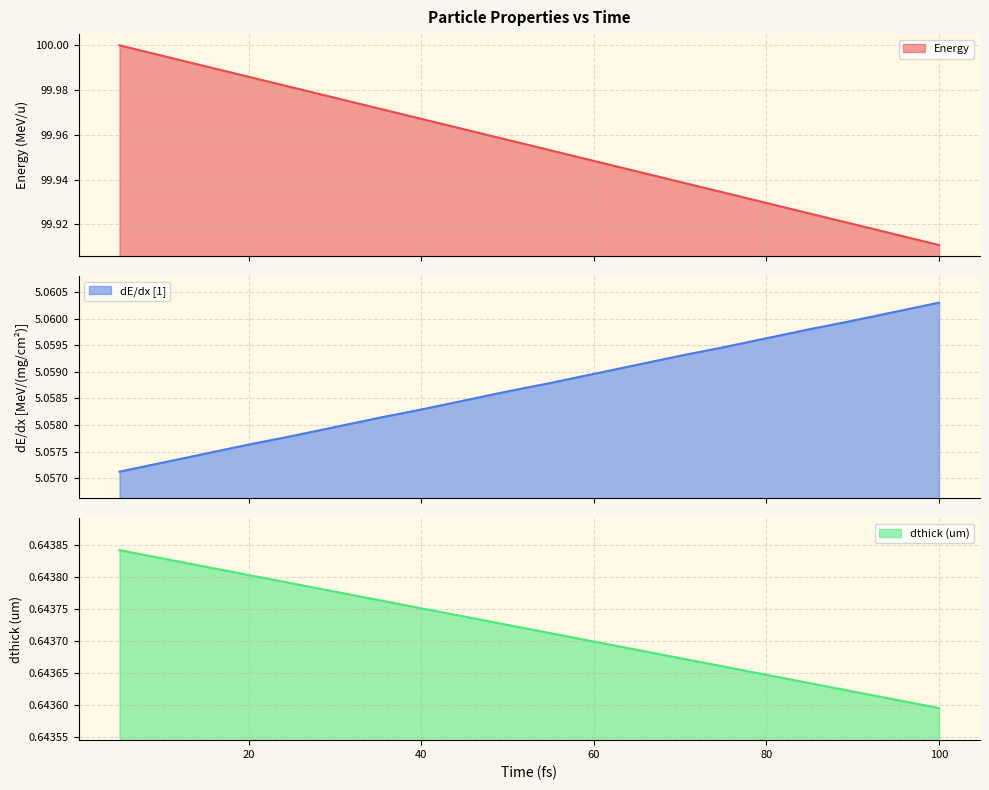

What is the greatest value displayed?

100.0